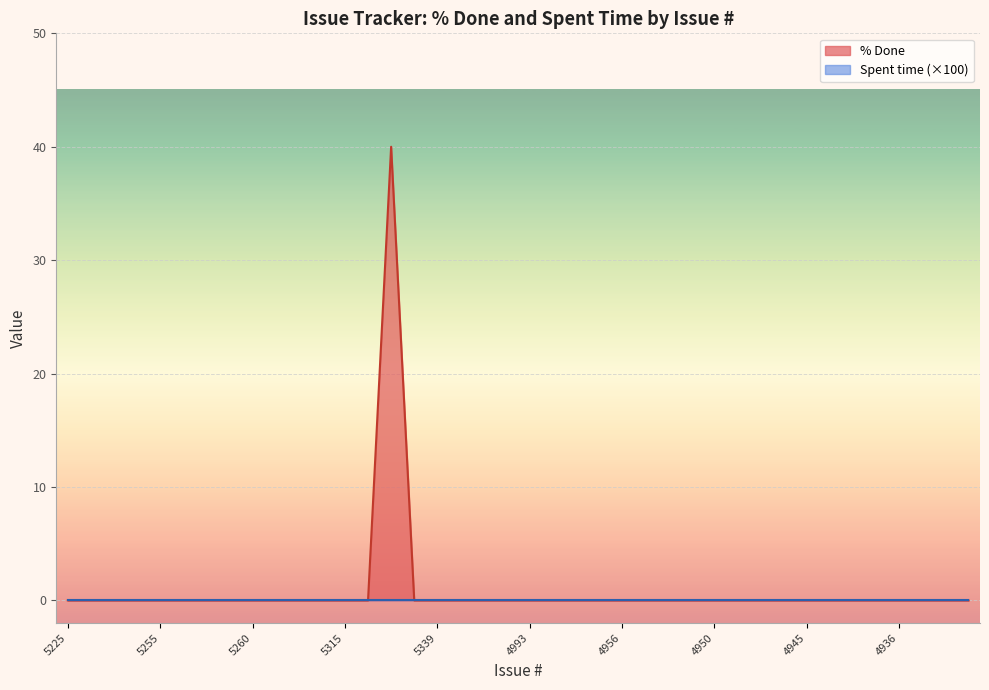

Does the chart display data point markers on the line(s)?

No